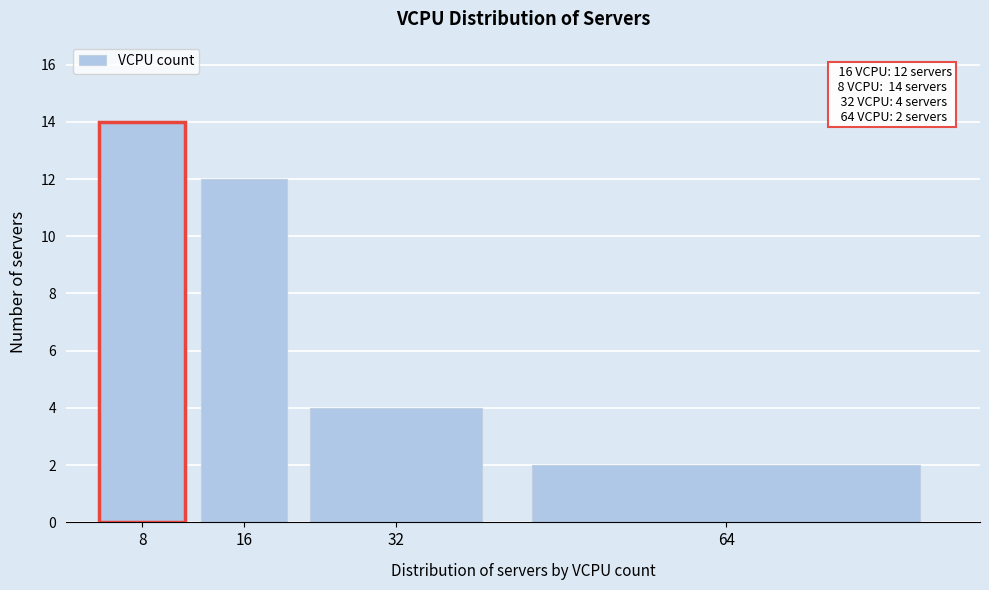

Reading left to right, list all the values displayed in this chart.

14	12	4	2